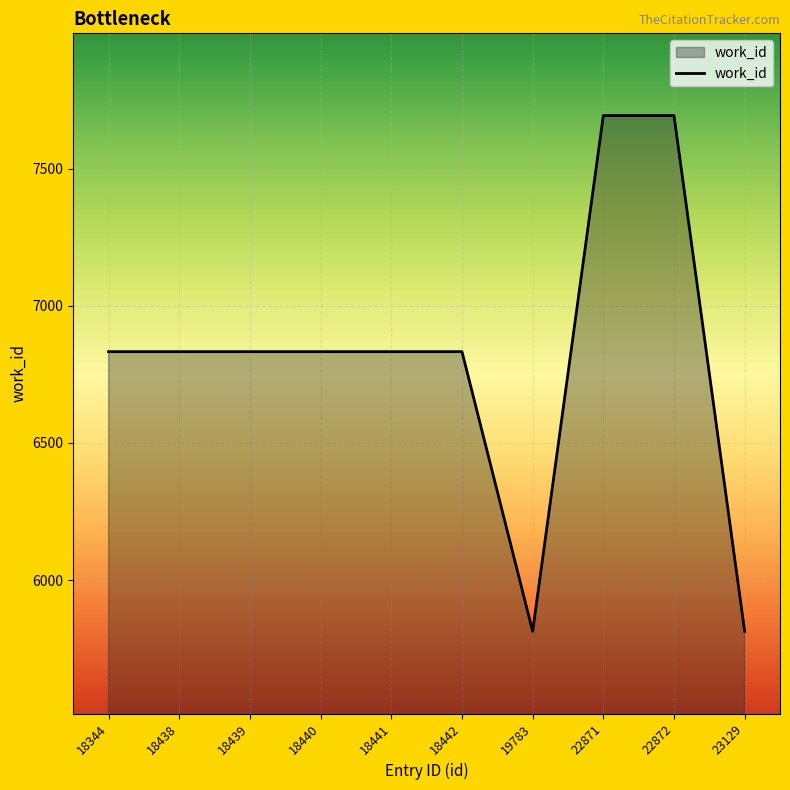

Which has a higher value, 22871 or 23129?

22871